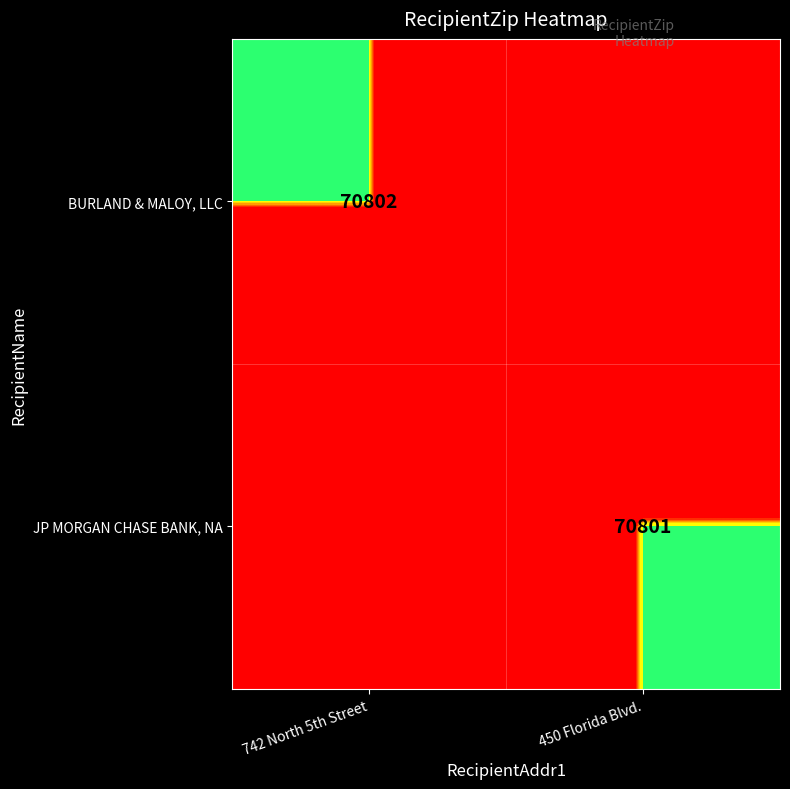

Is the value of JP MORGAN CHASE BANK, NA at 450 Florida Blvd. greater than the value of BURLAND & MALOY, LLC at 742 North 5th Street?

No